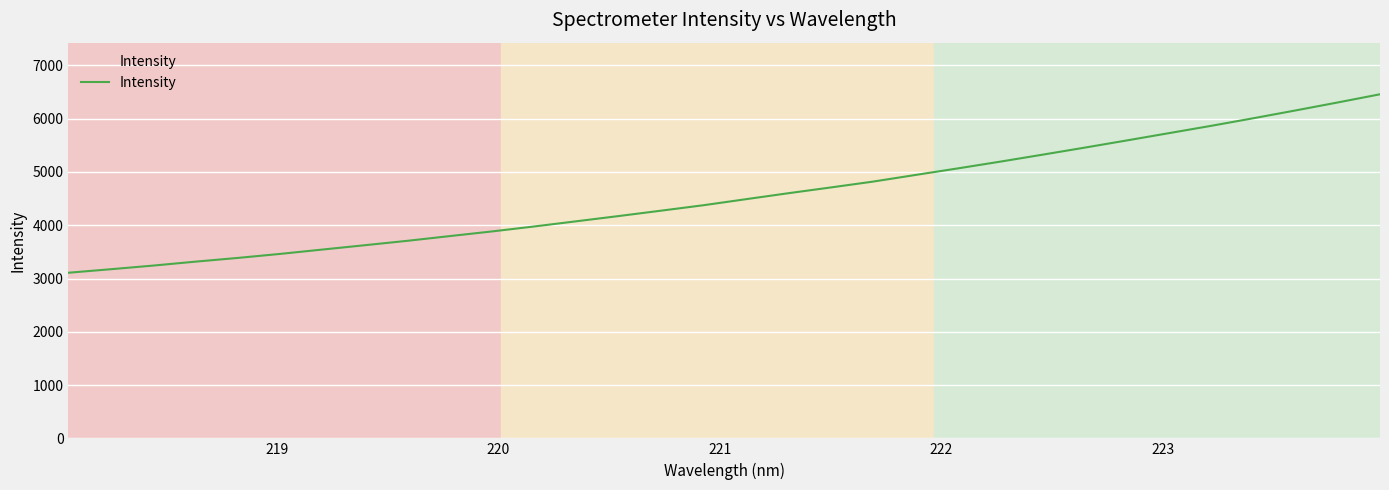

What is the greatest value displayed?

6457.4